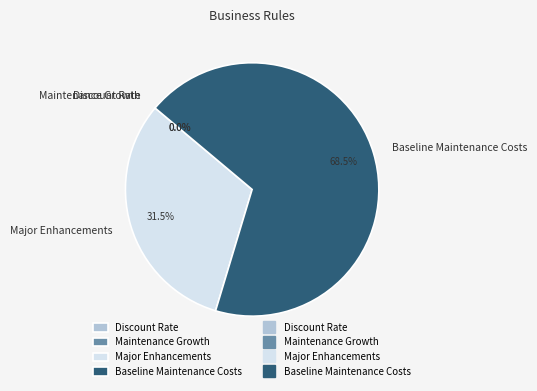

Approximately how many times larger is the value at Major Enhancements compared to Baseline Maintenance Costs?

0.5